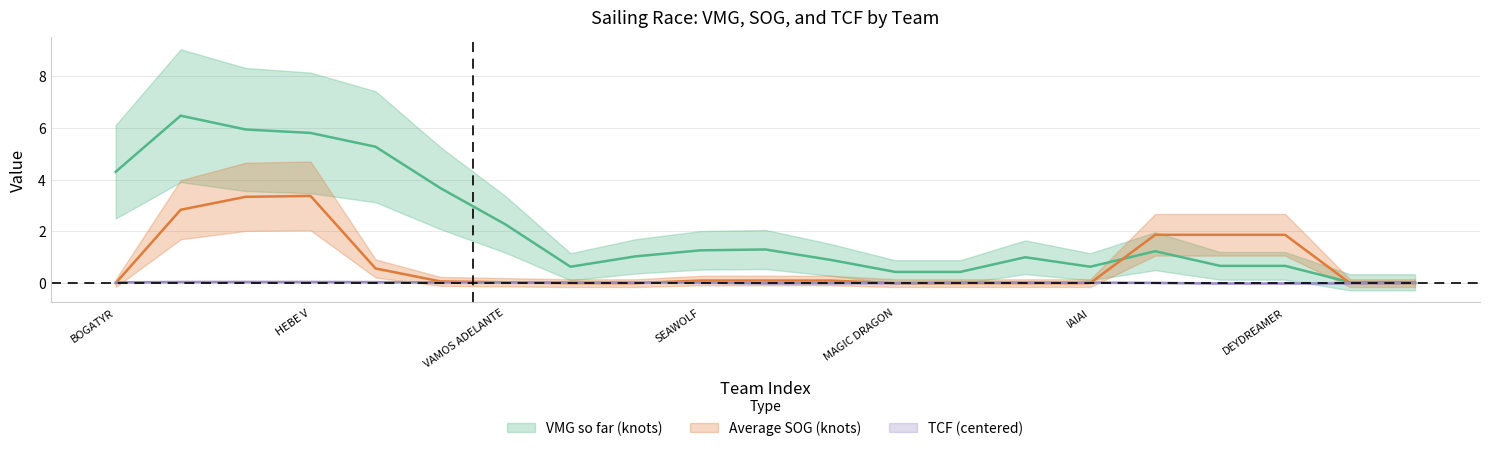

What position from the right is BORA FAST?

19